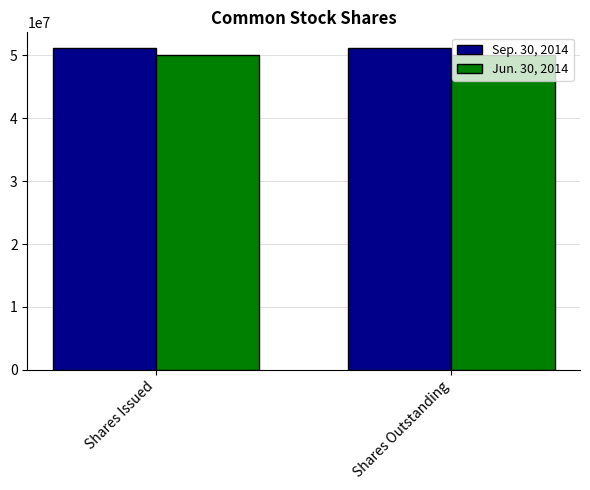

What are all the series names shown in the legend?

Sep. 30, 2014, Jun. 30, 2014